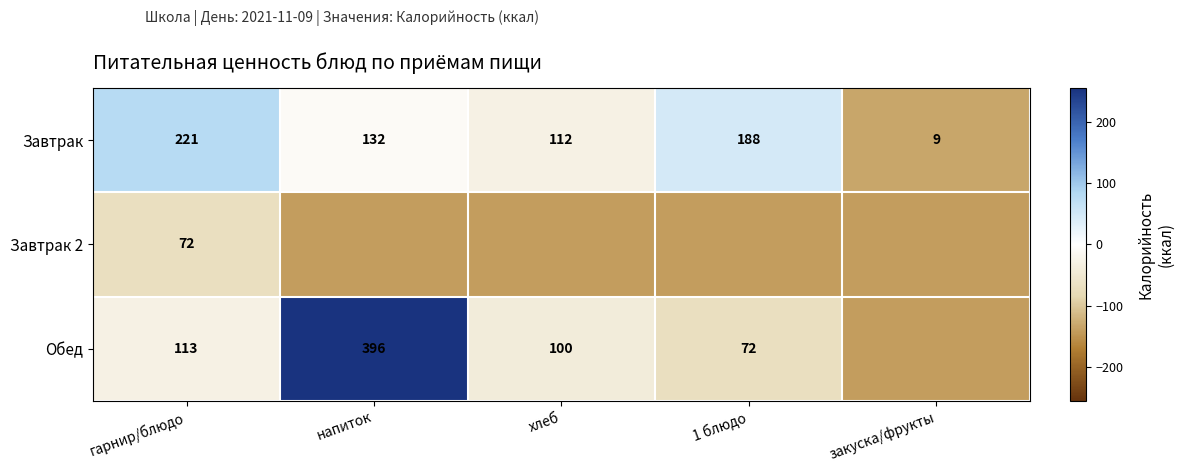

What is the total value across all series at 1 блюдо?

-164.6